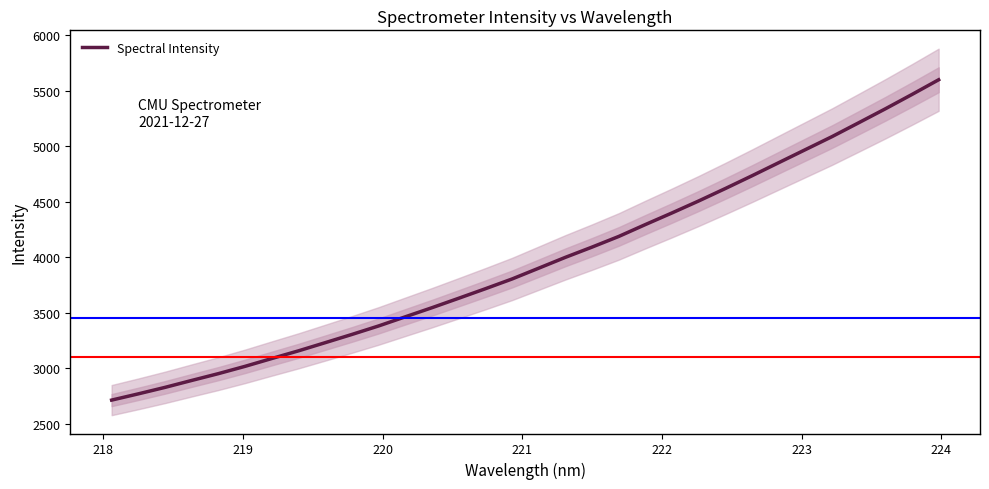

What is the minimum value for Spectral Intensity?

2714.3